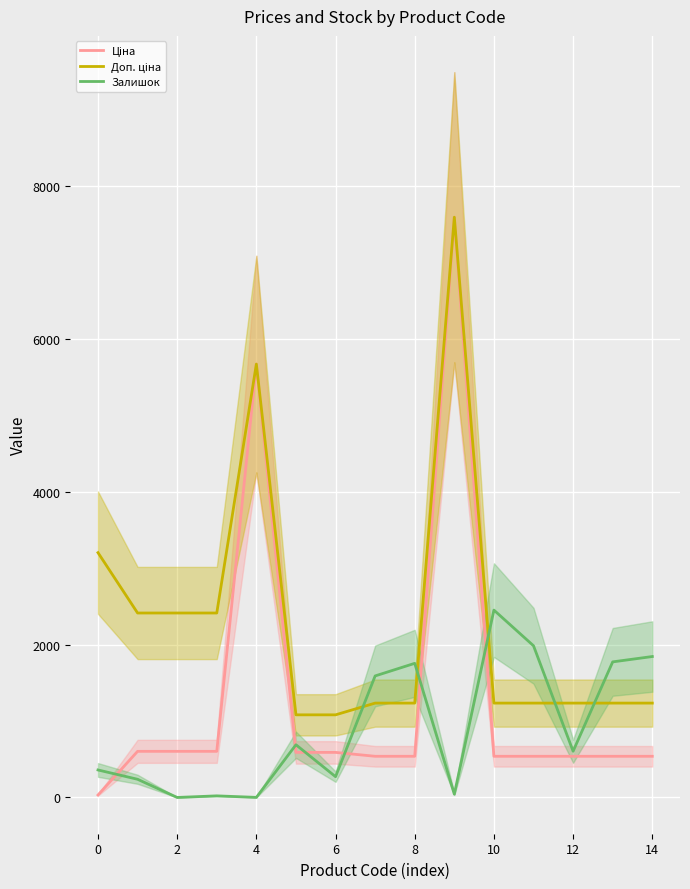

What is the sum of all Залишок values?

13636.0